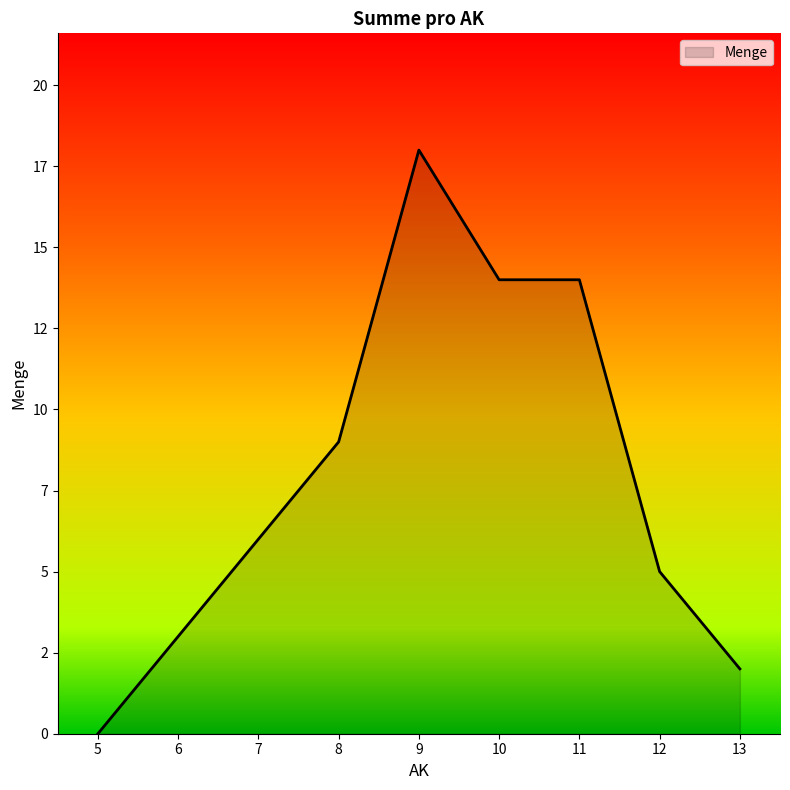

Does the chart have visible grid lines?

No